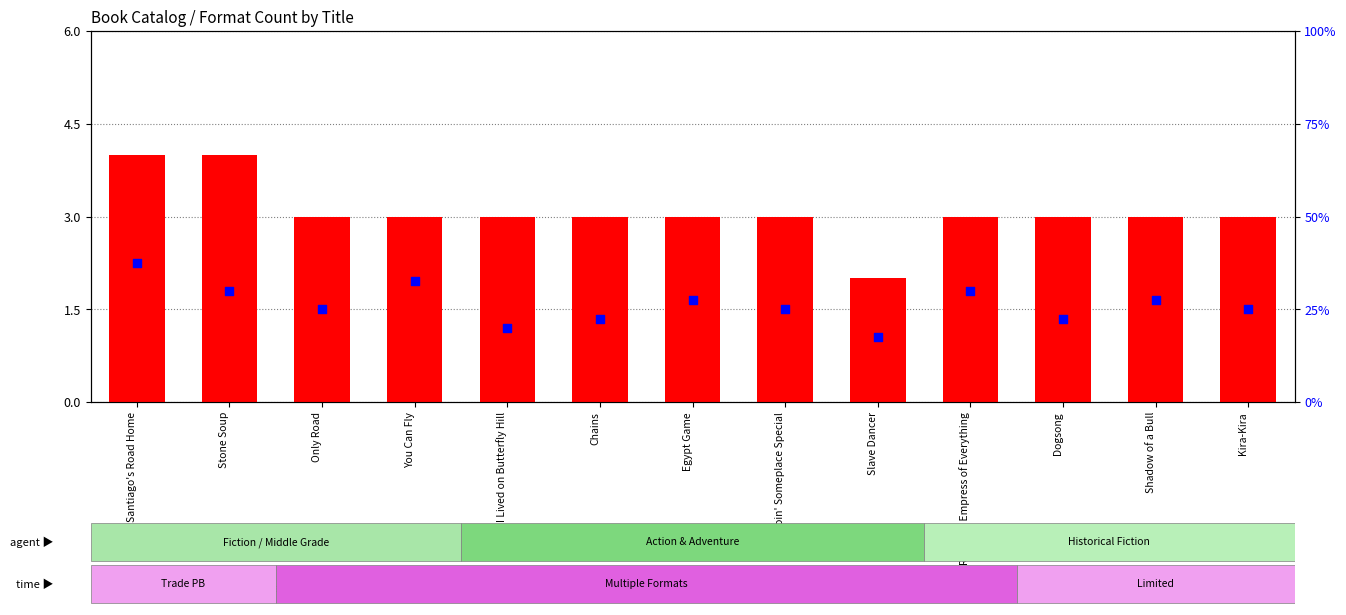

Which series has the widest spread of Y values?

percentile rank within the sample